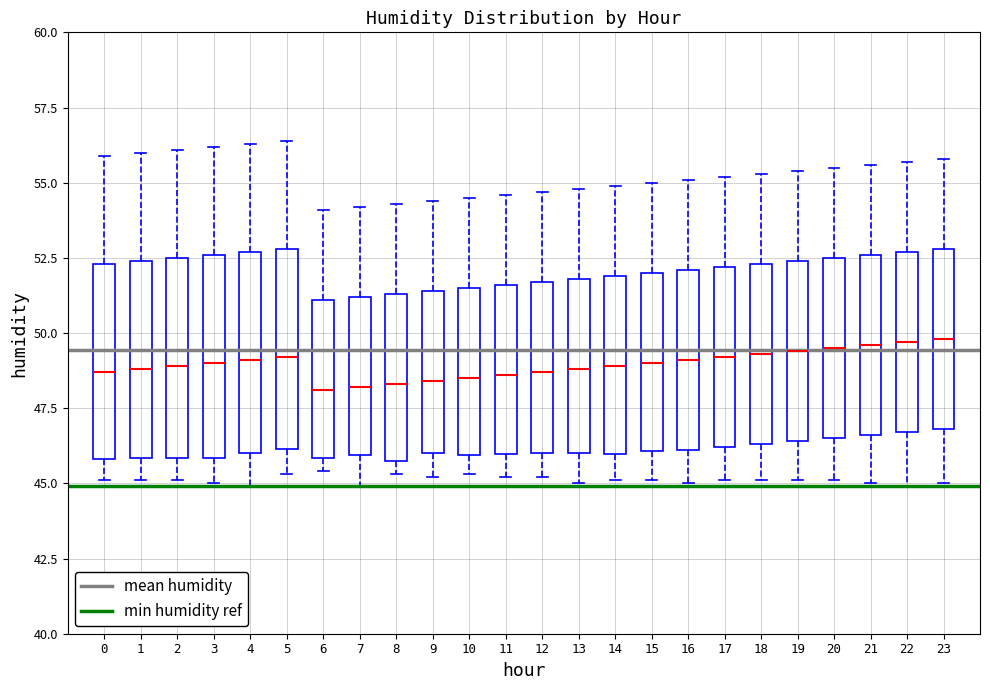

Where does the upper whisker of the box at x = 3 end on the y-axis? The values are not printed on the chart, so give them approximately, as read against the axis.

56.0